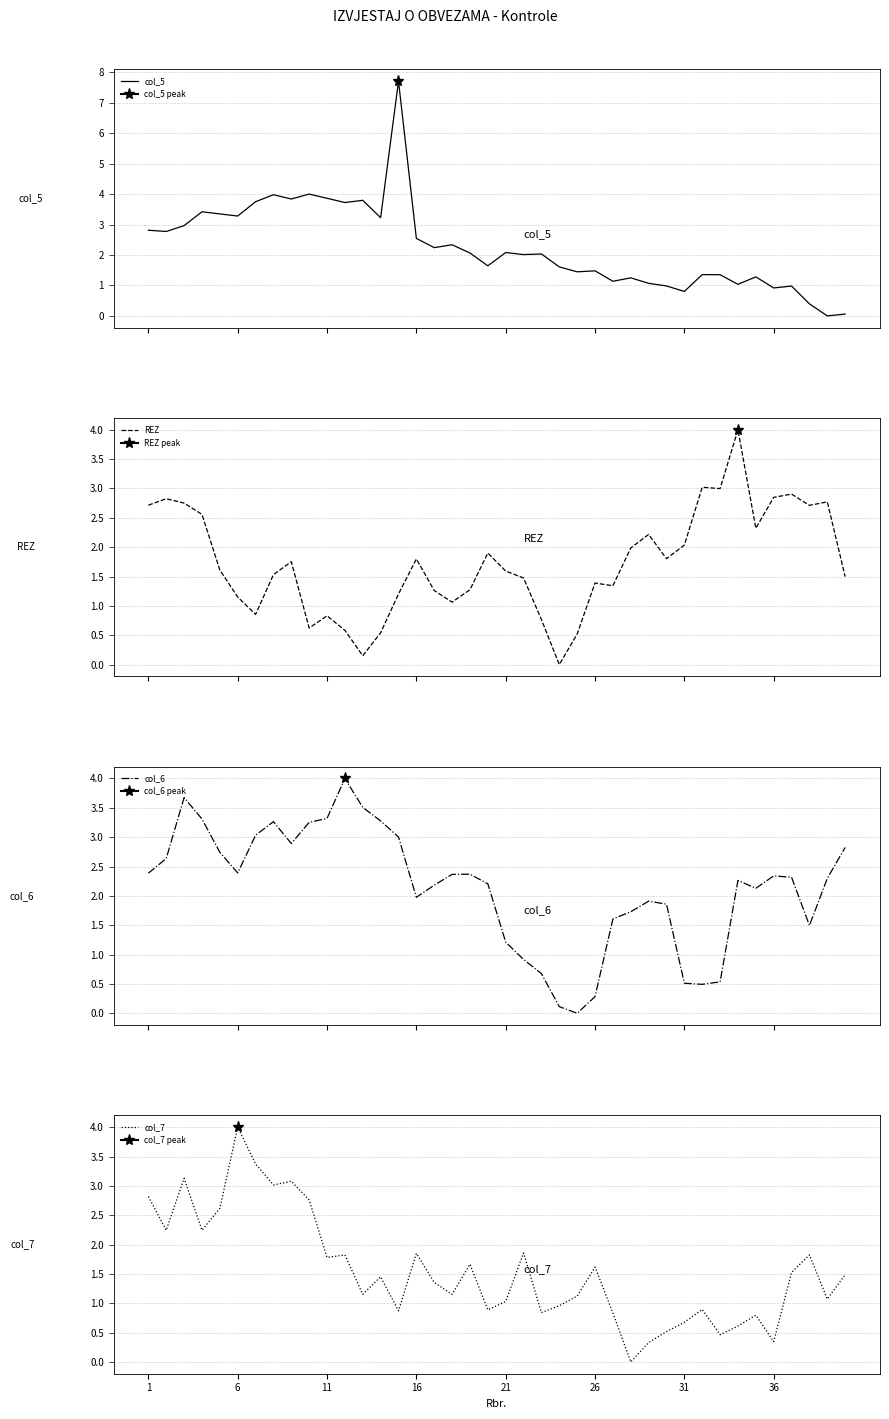

Is this an area chart (filled region under the line)?

No